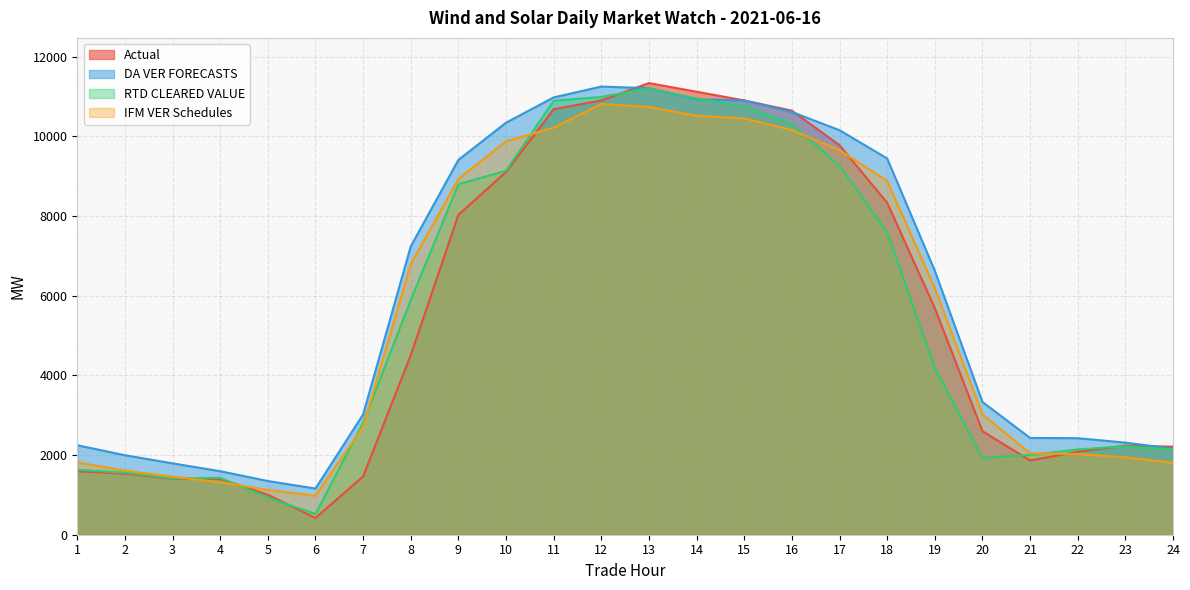

In DA VER FORECASTS, how many points are lower than both neighbors (excluding endpoints)?

1